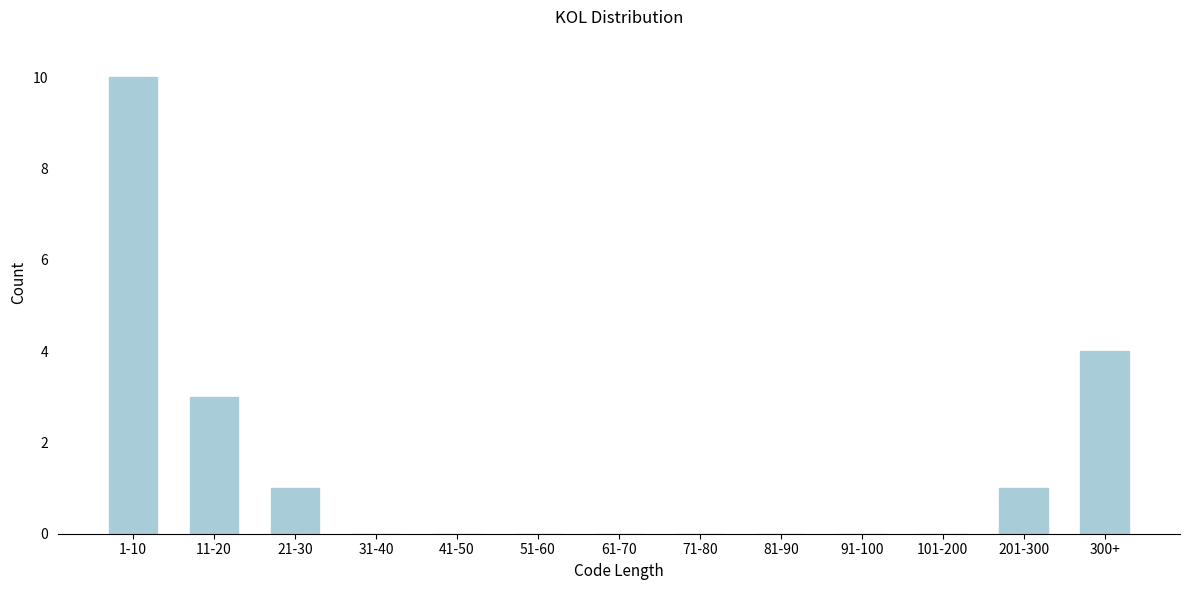

Reading left to right, list all the values displayed in this chart.

1-10=10	11-20=3	21-30=1	31-40=0	41-50=0	51-60=0	61-70=0	71-80=0	81-90=0	91-100=0	101-200=0	201-300=1	300+=4